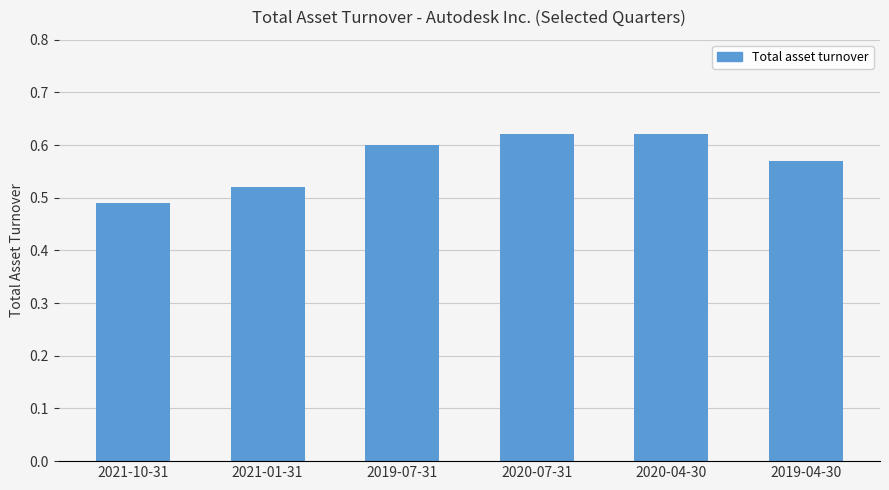

What is the label of the 3rd bar from the right?

2020-07-31